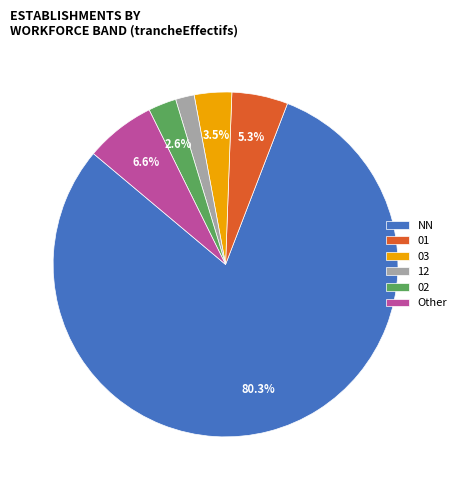

Rank the categories by value from lowest to highest.

12, 02, 03, 01, Other, NN